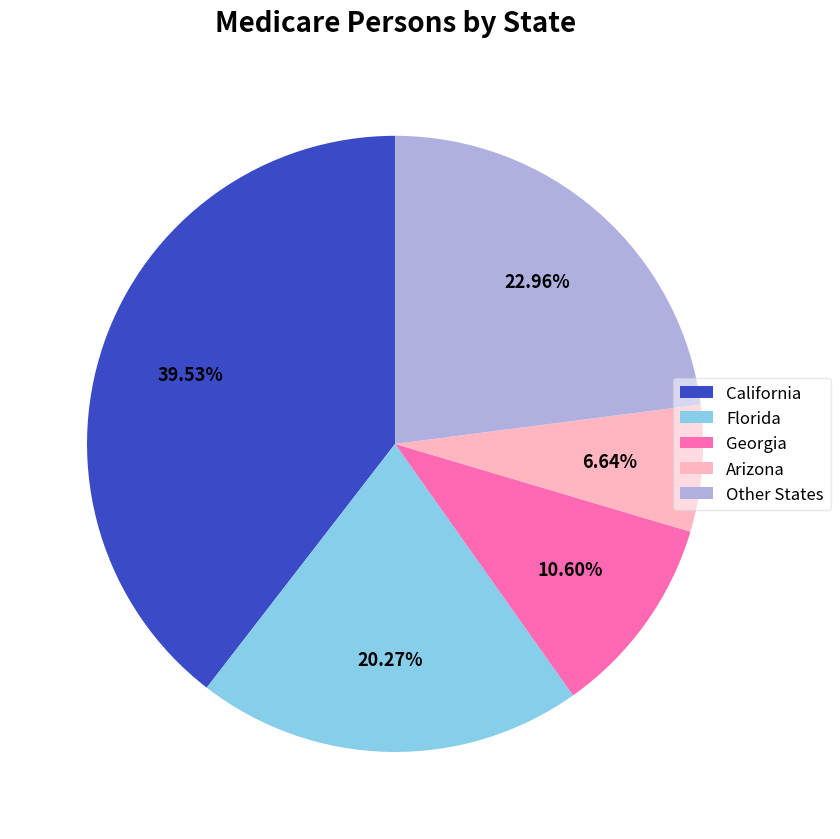

How many segments does this pie chart have?

5